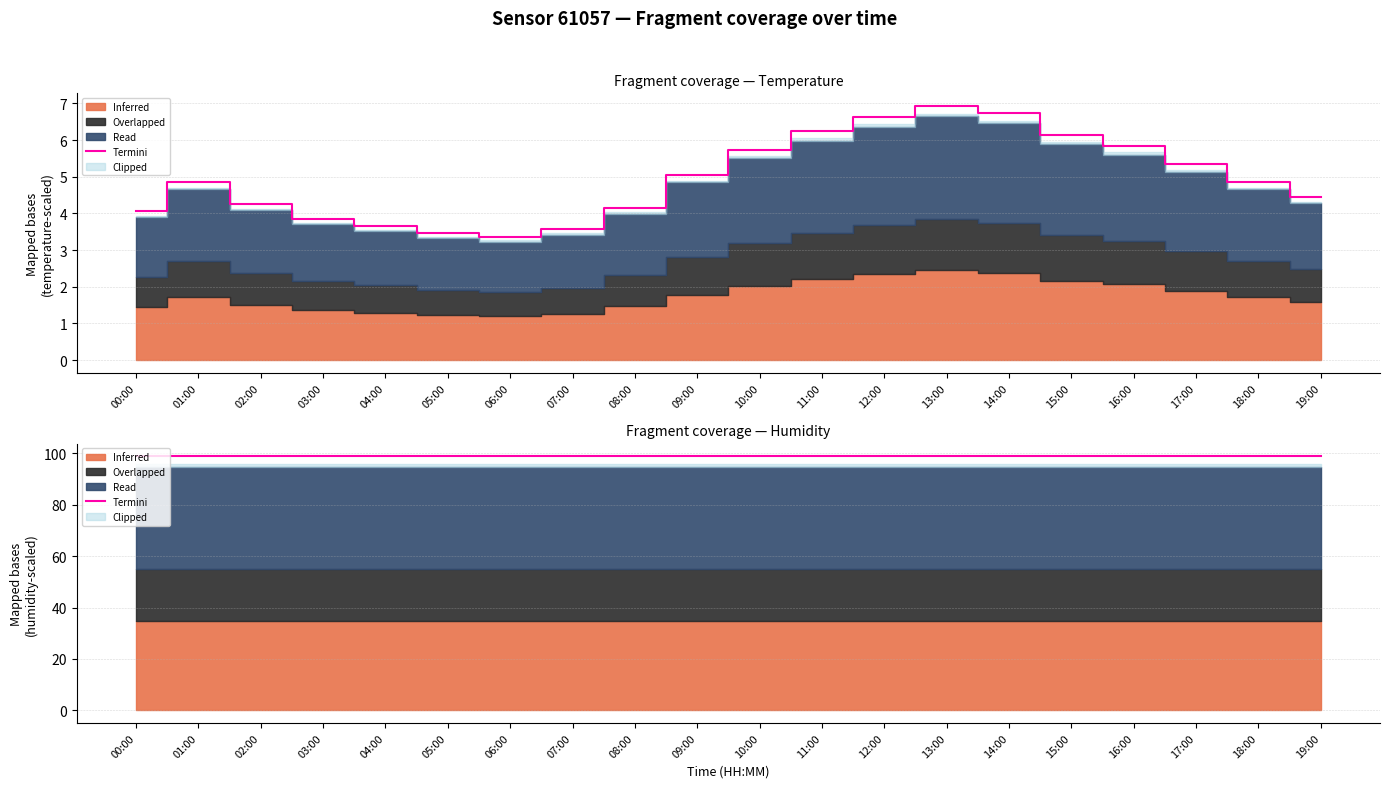

What is the average value of the temperature series?

5.0